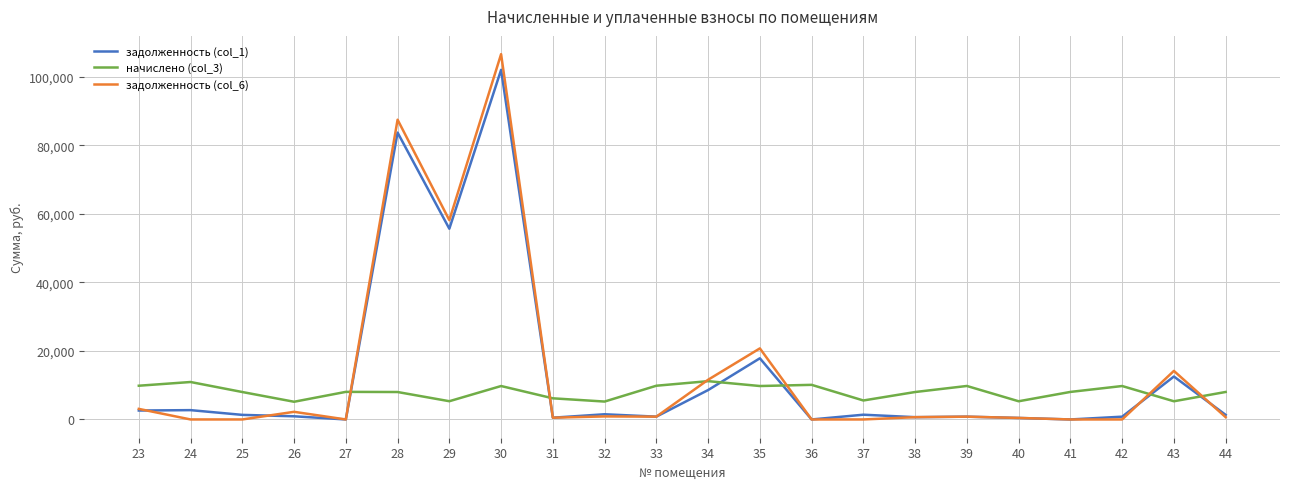

In задолженность (col_1), how many points are higher than both neighbors (excluding endpoints)?

8